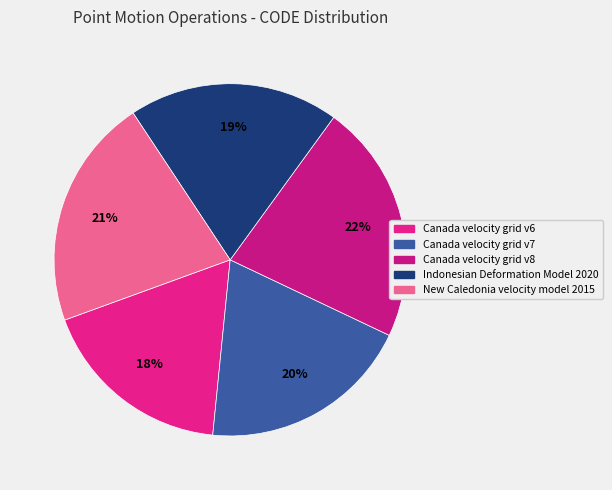

Is it true that Canada velocity grid v7 is 20% of the pie?

True